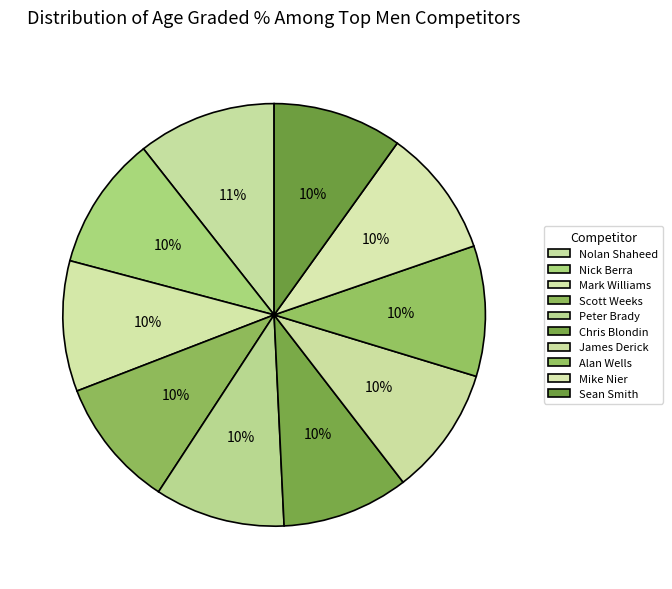

Count the number of slices in the pie.

10